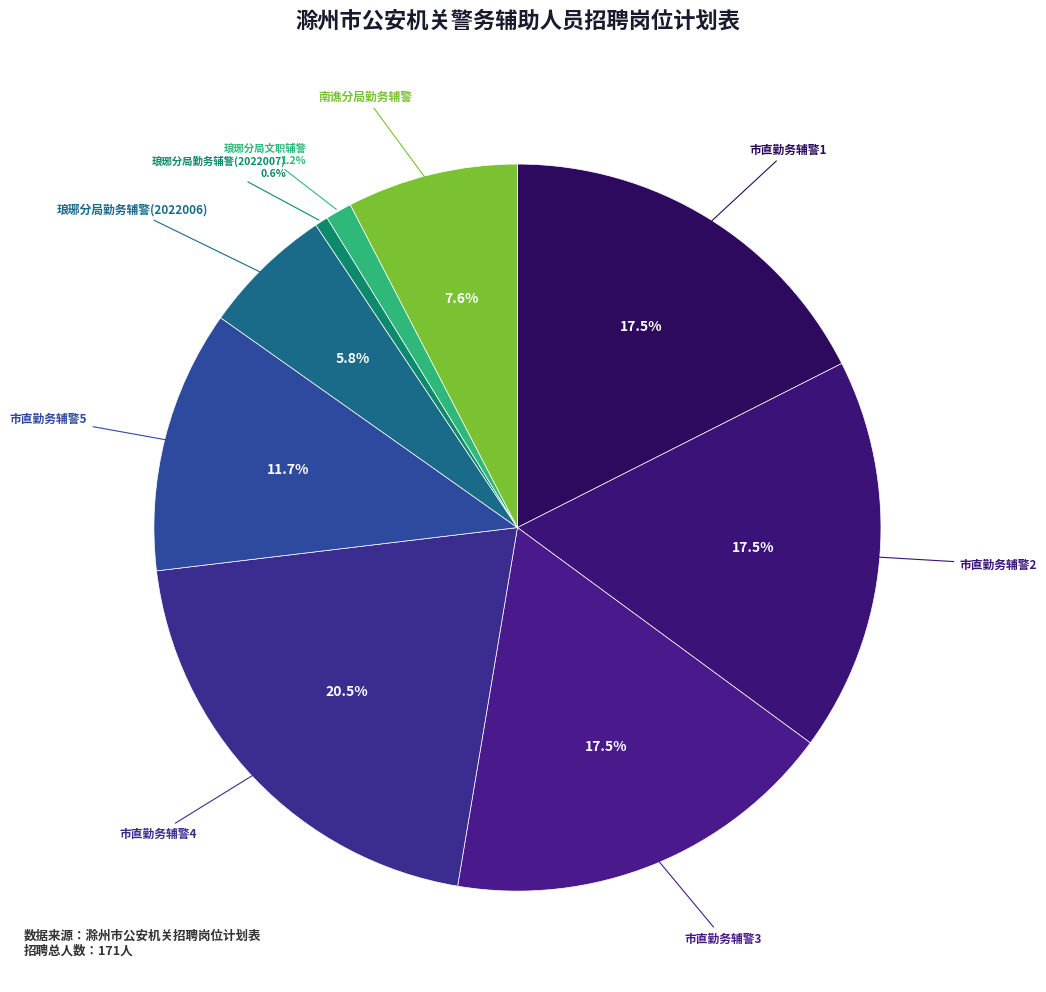

How many slices are in this pie chart?

9